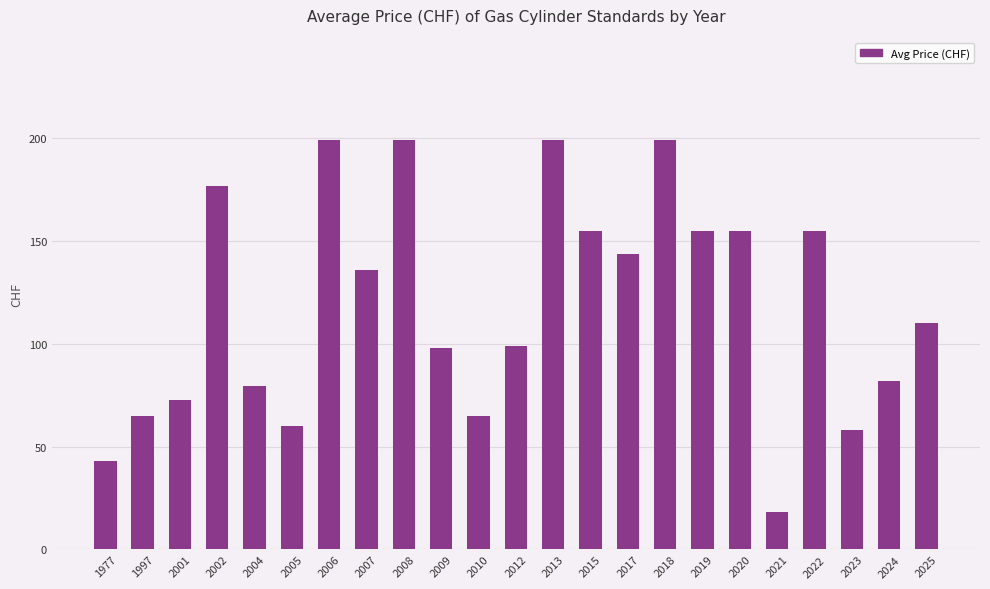

True or false: the data shows 58.0 at 2023.

True